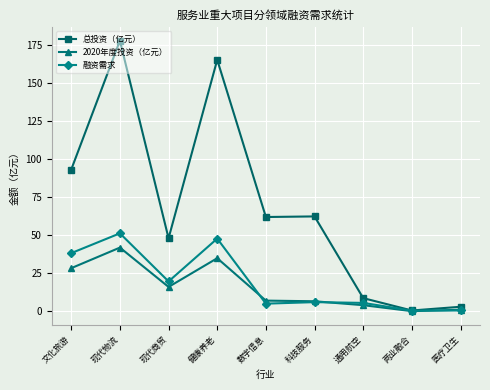

What is the difference between the second highest and second lowest values in the 总投资（亿元） series?

162.5